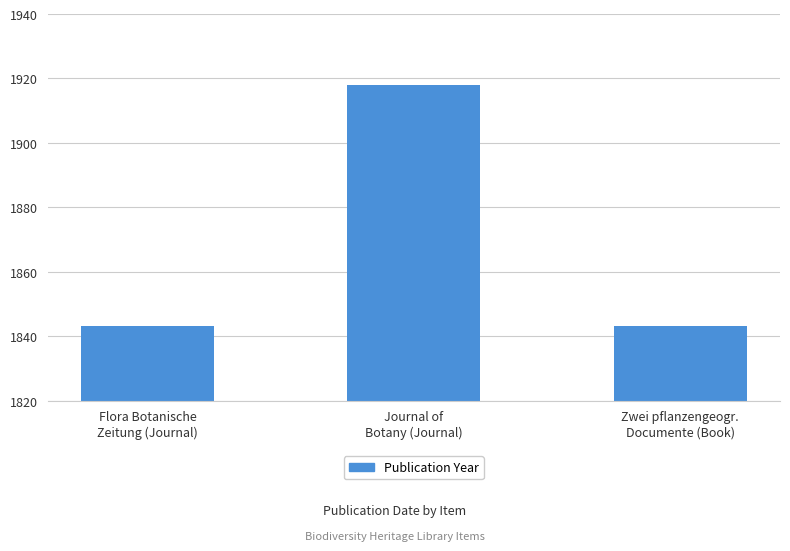

What is the average value?

1868